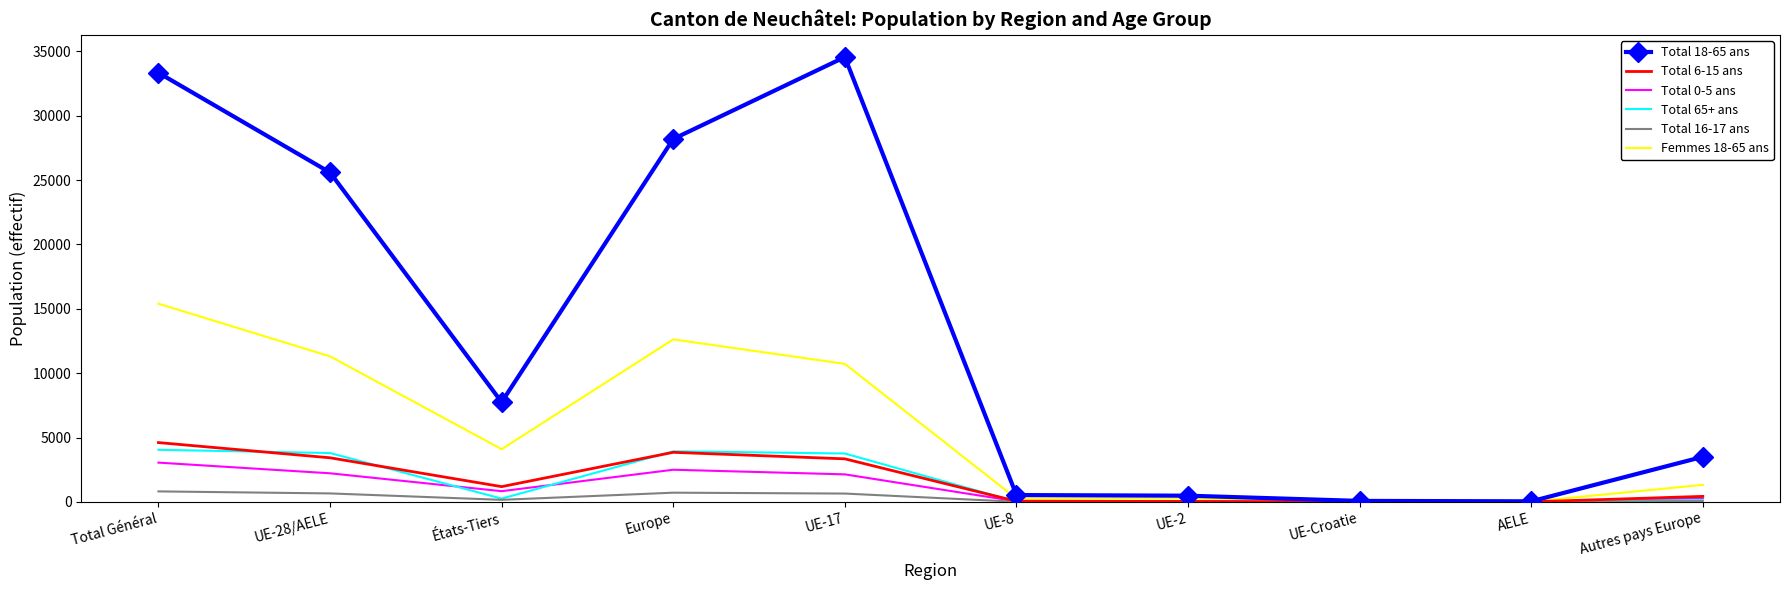

Is it true that Total 18-65 ans equals 3498 at Autres pays Europe?

True